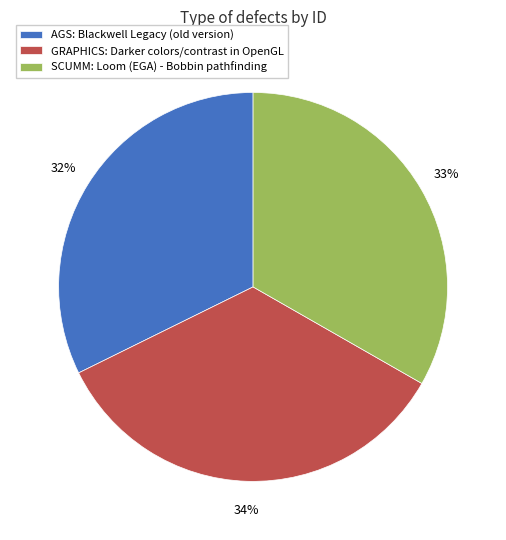

Which slice is the largest?

GRAPHICS: Darker colors/contrast in OpenGL